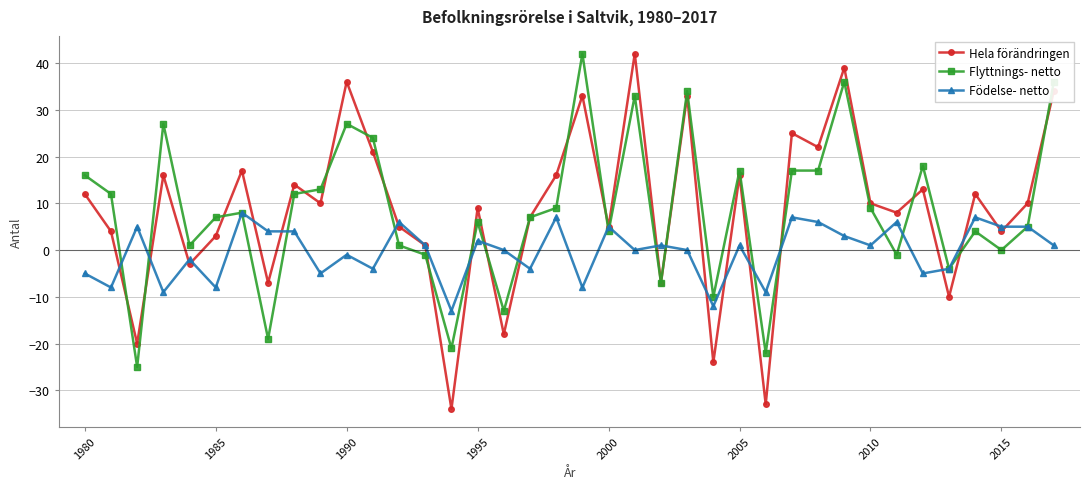

Which series has the largest range (max minus min)?

Hela förändringen